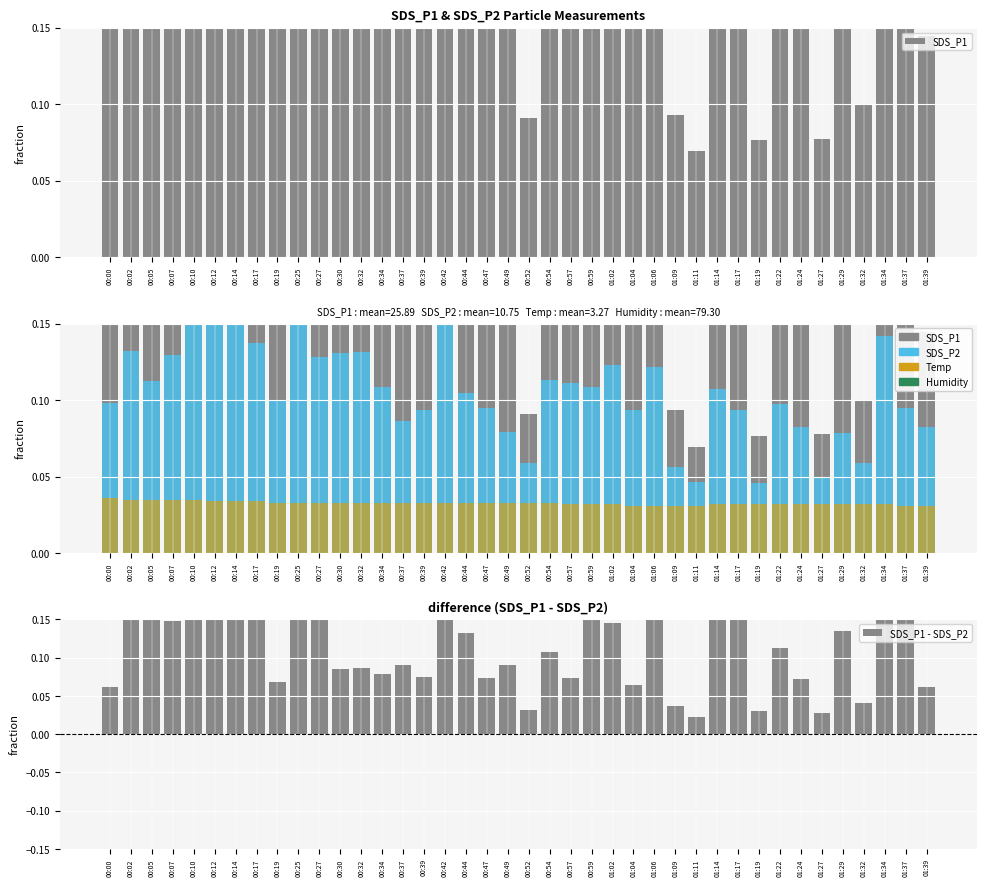

True or false: SDS_P2 has a value of 0.2 at 00:59.

False